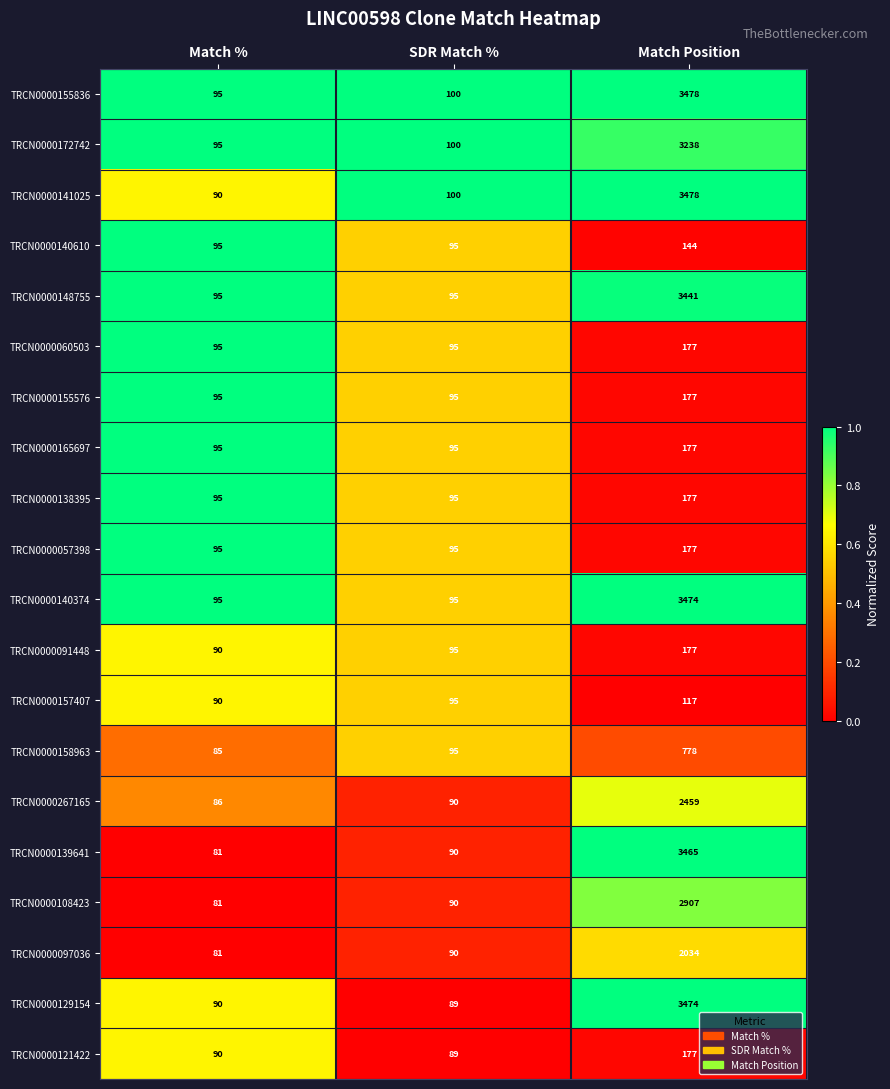

Count the number of categories in the chart.

3